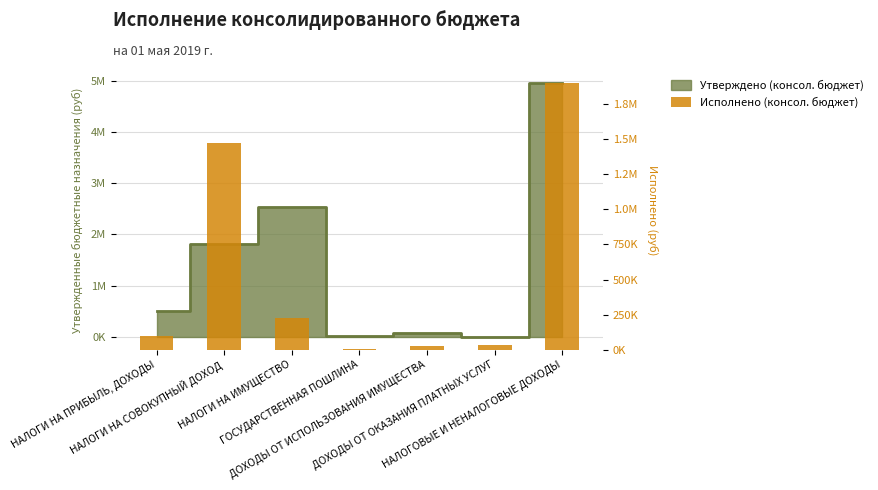

Which label corresponds to the smallest value in the chart?

ГОСУДАРСТВЕННАЯ ПОШЛИНА